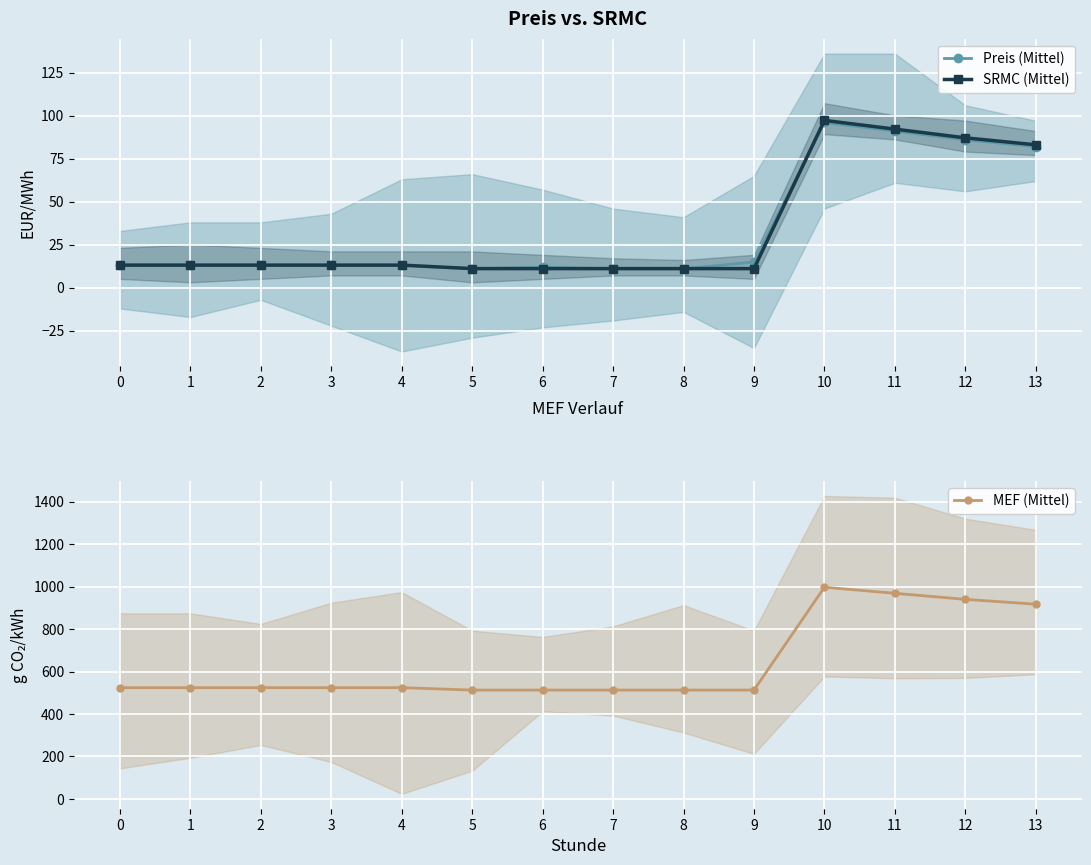

At which category does MEF (Mittel) reach its first local peak?

10